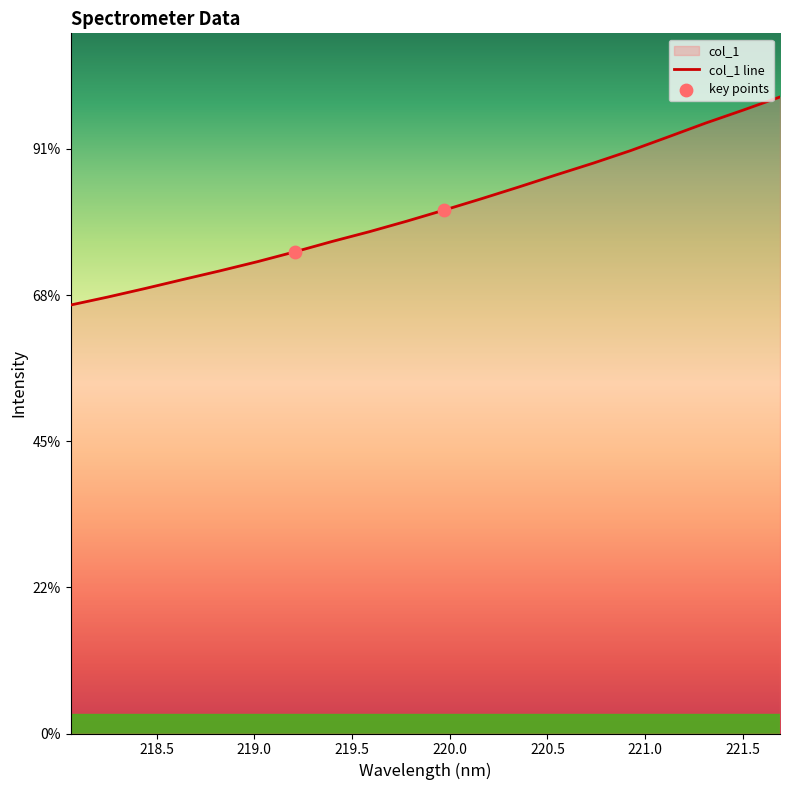

What is the ratio of the value at 221.1174 to the value at 220.5444?

1.1